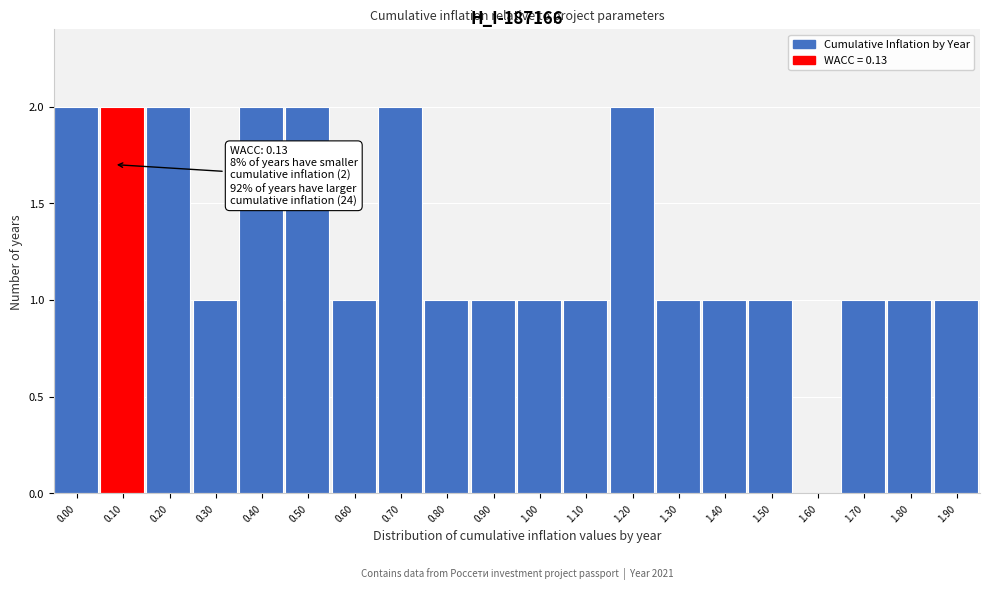

Reading right to left, transcribe all the data shown in this chart.

1.90=1	1.80=1	1.70=1	1.60=0	1.50=1	1.40=1	1.30=1	1.20=2	1.10=1	1.00=1	0.90=1	0.80=1	0.70=2	0.60=1	0.50=2	0.40=2	0.30=1	0.20=2	0.10=2	0.00=2